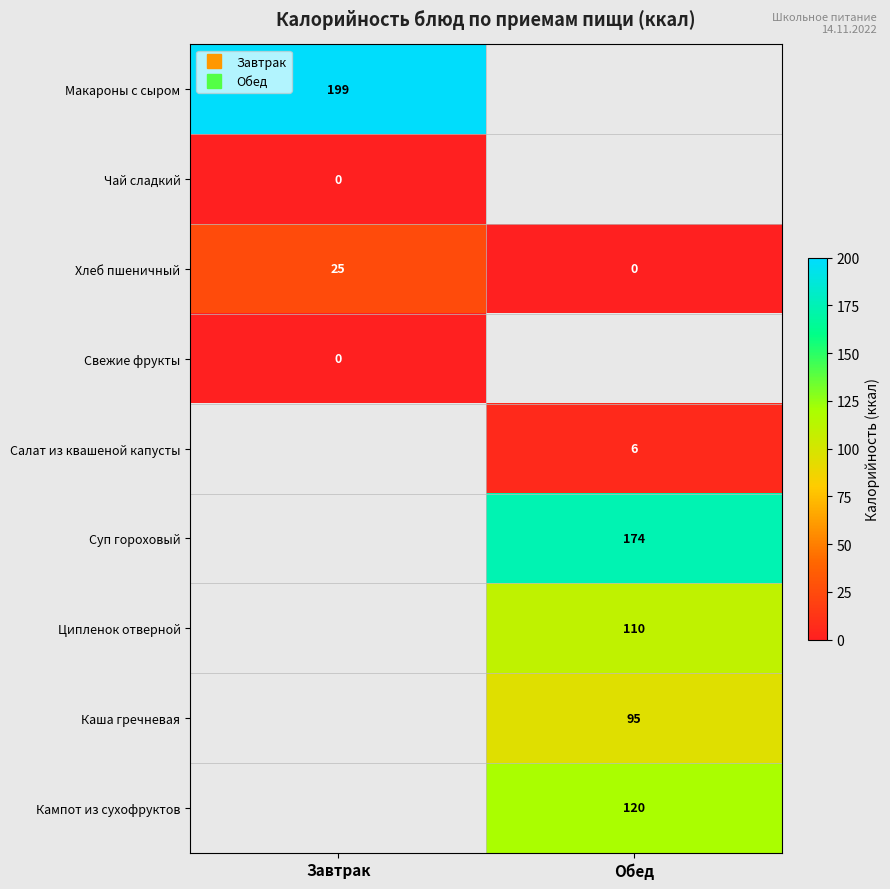

At how many categories does at least one series exceed 73?

2